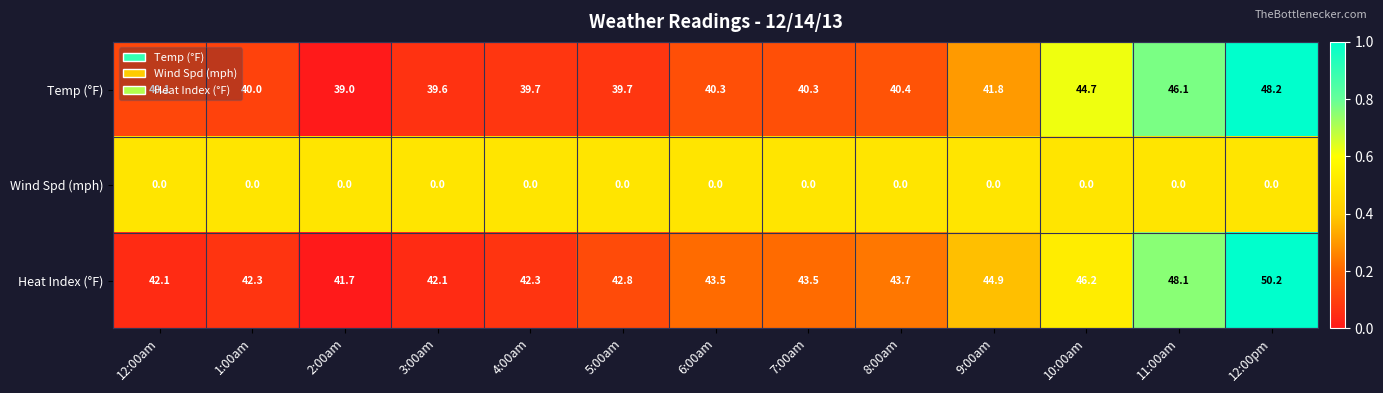

Which category has the highest value across all series?

12:00pm